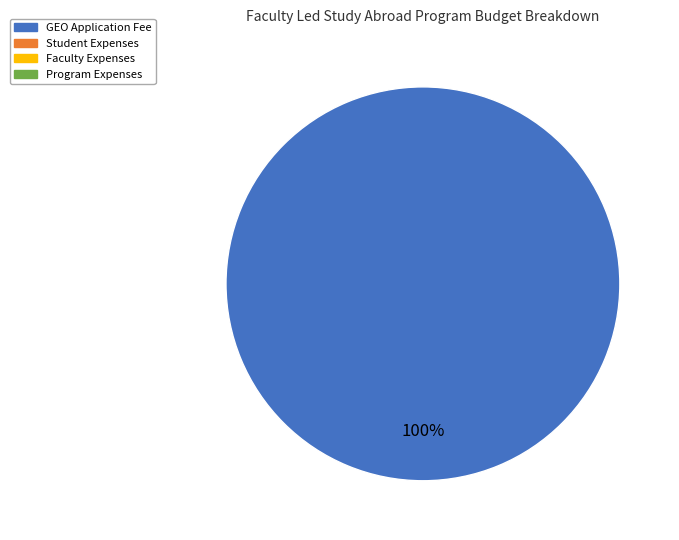

Does any single category account for the majority?

Yes